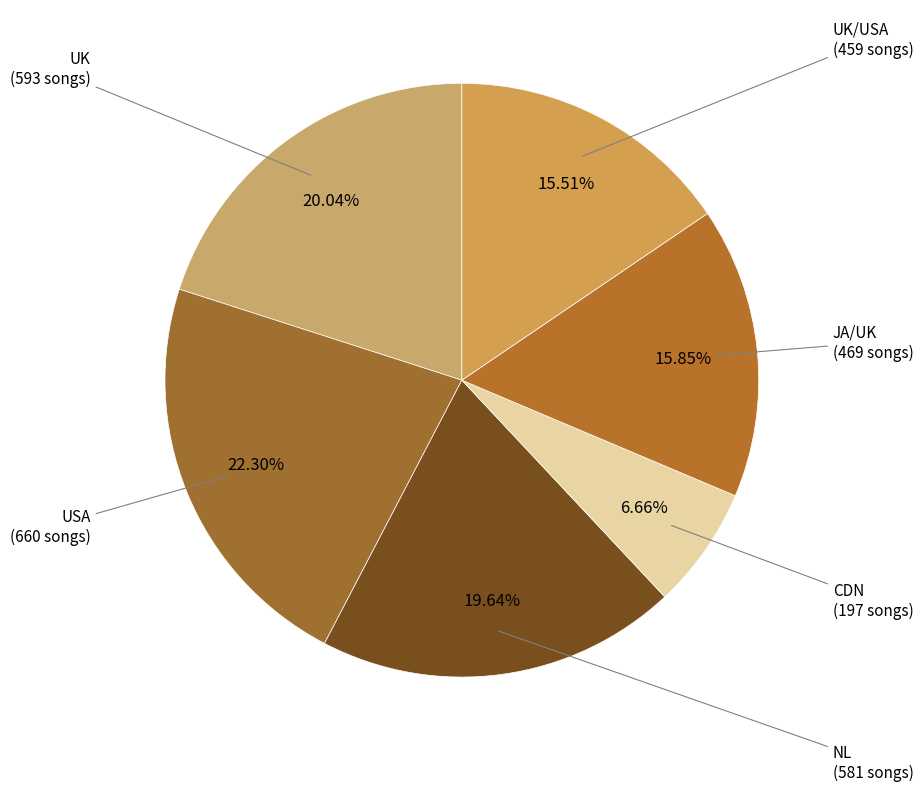

Which category has the smallest portion of the pie?

CDN